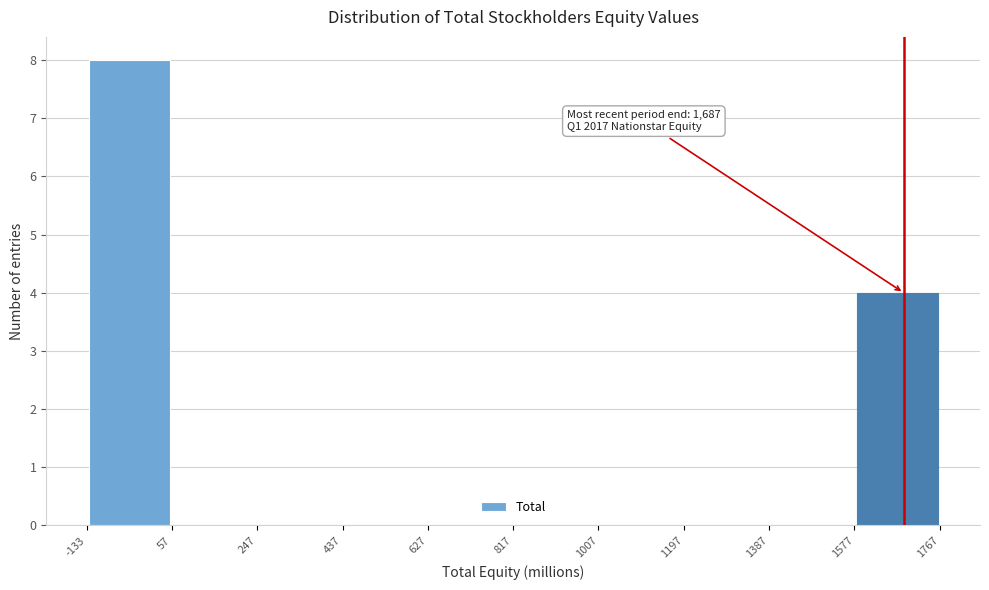

Over which range of the x-axis is the bar tallest?

-133 to 57